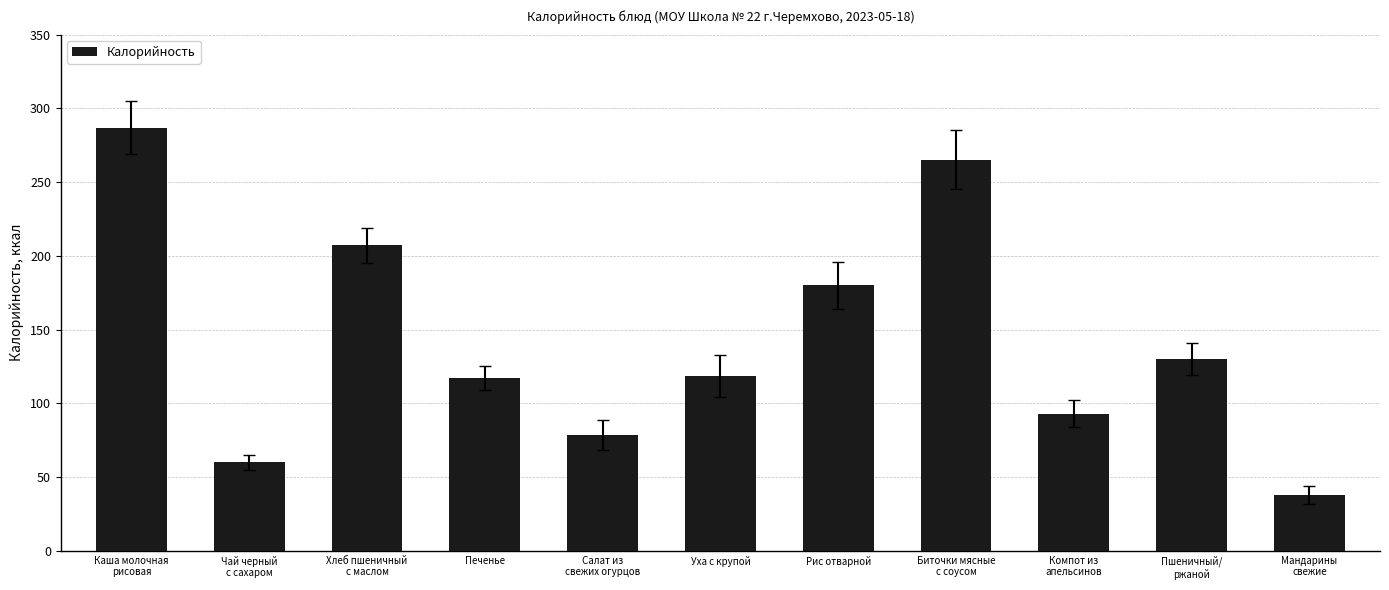

Where is the data nearest to the value 162?

Рис отварной